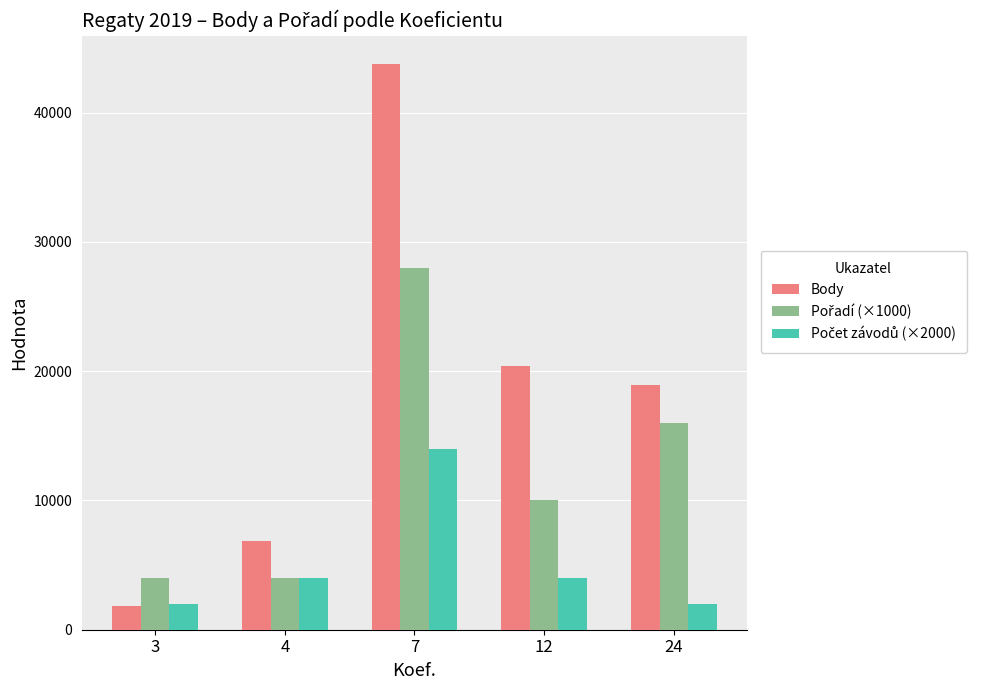

Rank the categories by Body value from highest to lowest.

7, 12, 24, 4, 3